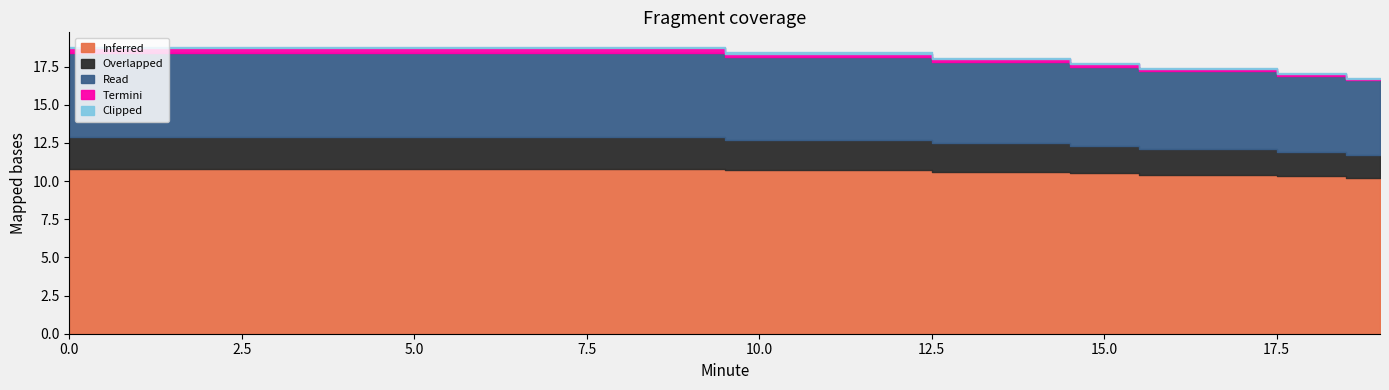

True or false: Inferred and Read cross at least once.

False